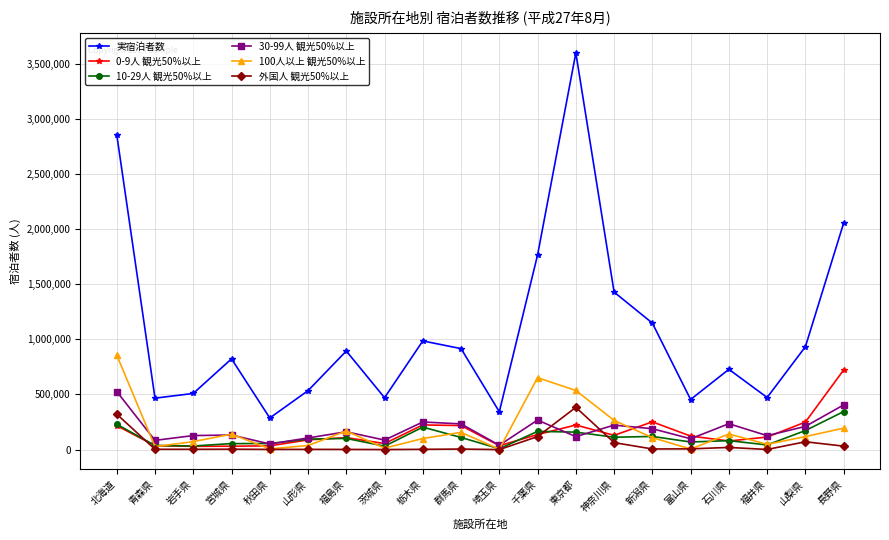

After their last crossing, which series has the higher values: 100人以上 観光50%以上 or 10-29人 観光50%以上?

10-29人 観光50%以上